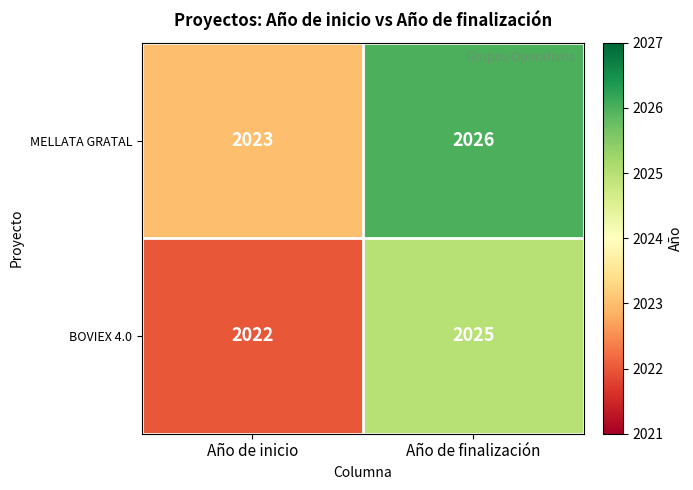

Reading left to right, list all the values displayed in this chart.

MELLATA GRATAL: Año de inicio=2023	Año de finalización=2026
BOVIEX 4.0: Año de inicio=2022	Año de finalización=2025